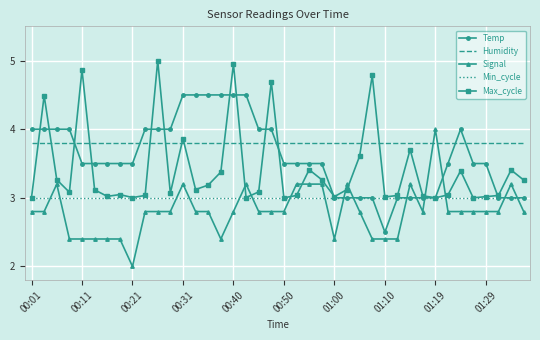

How many times do Humidity and Temp cross each other?

5